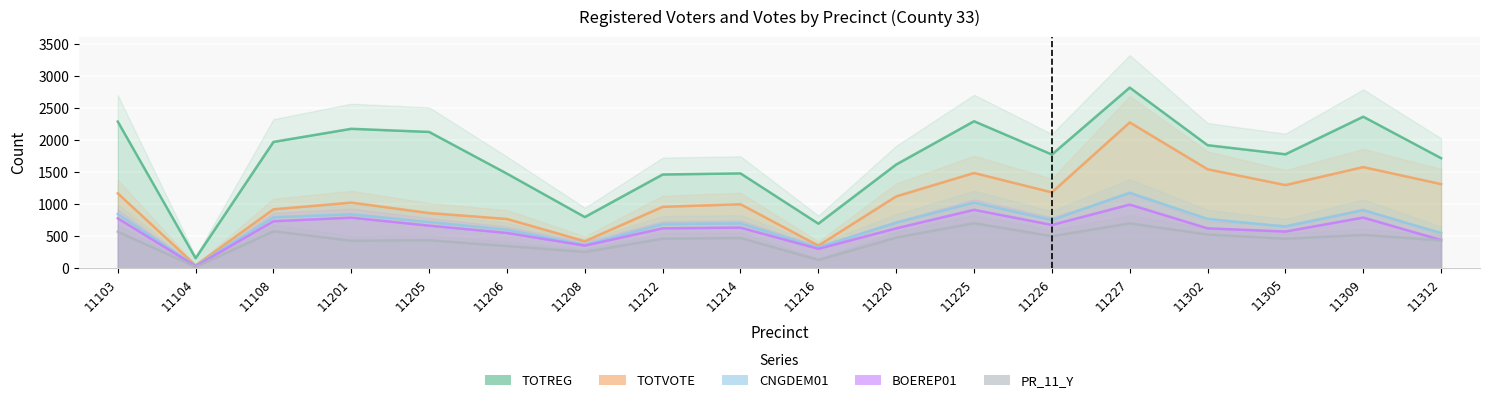

How many data points in PR_11_Y are less than 474?

9